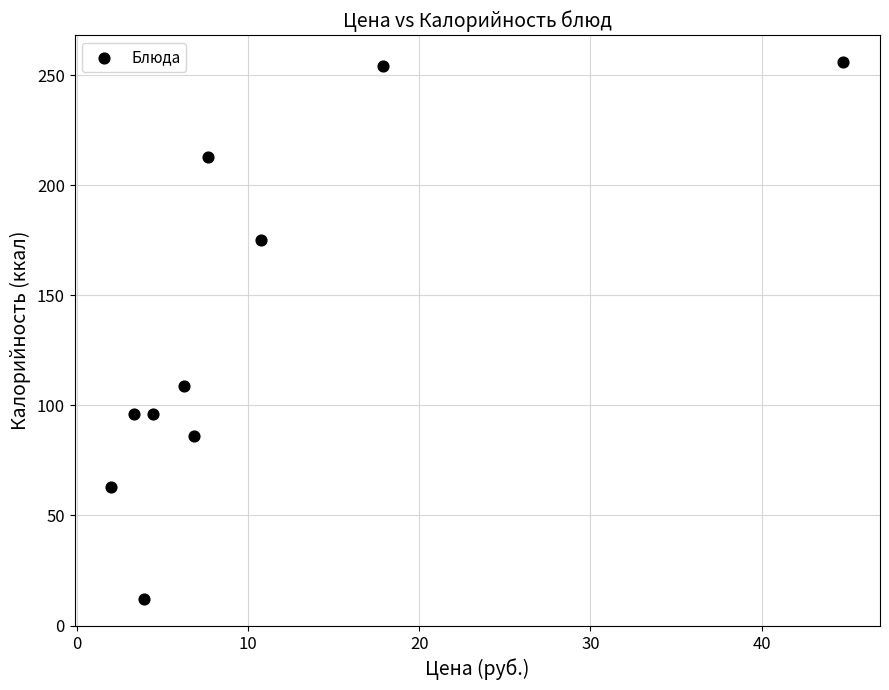

What Y value in the scatter plot is closest to 134?

109